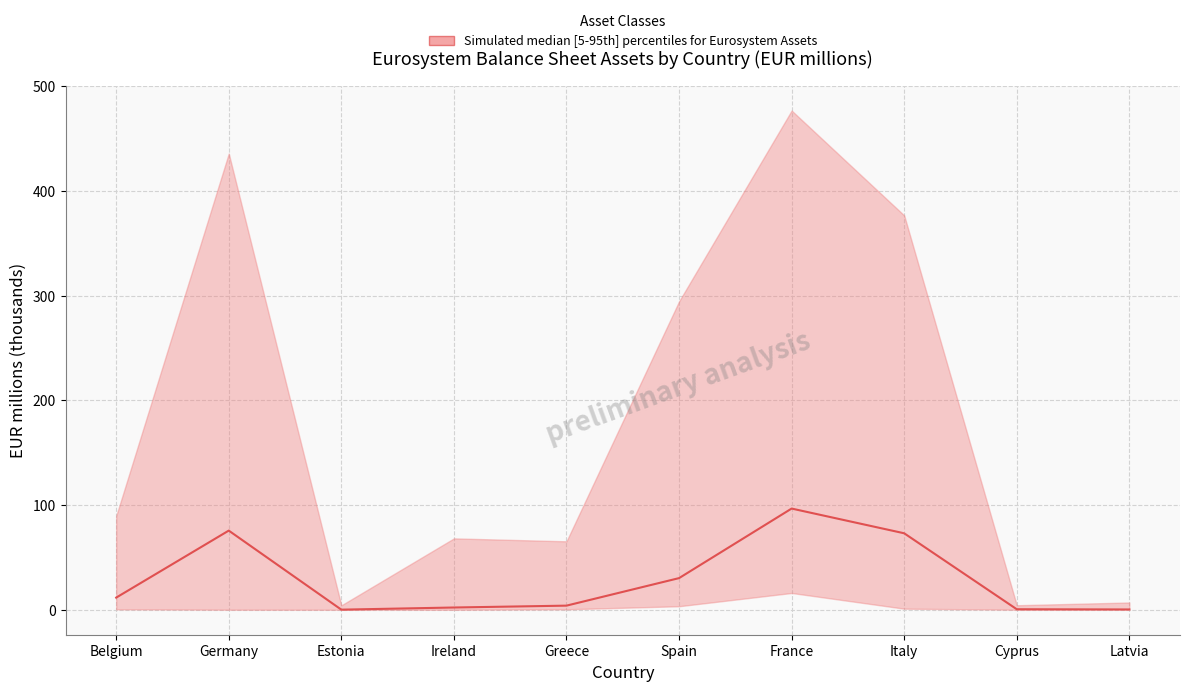

Reading left to right, what are all the values shown in this chart?

11.6	75.6	0.1	2.2	3.9	30.2	96.7	73.0	0.5	0.3